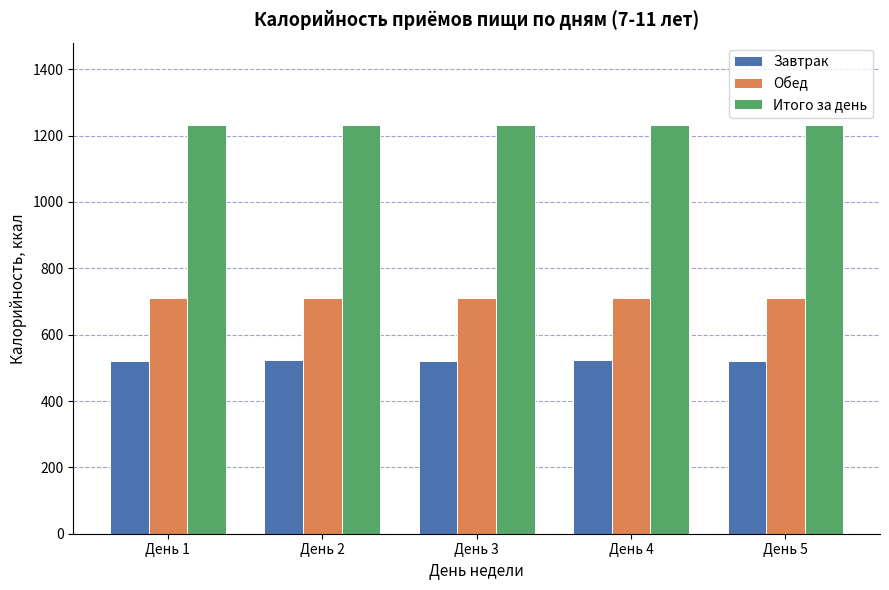

What is the spread (max minus min) of values at День 1?

711.4